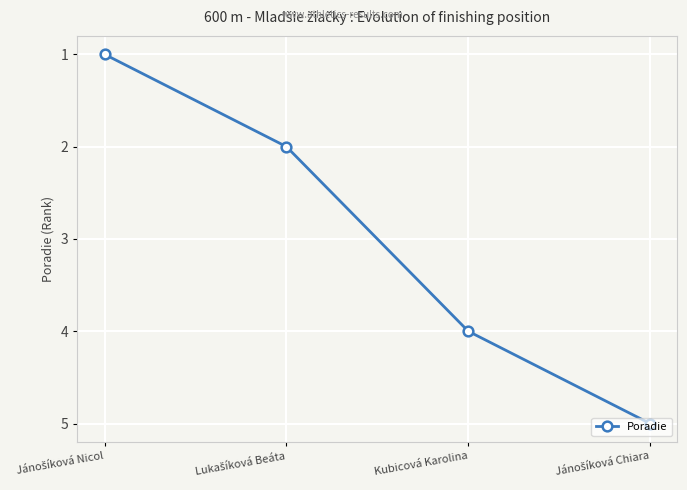

What is the value of the 1st point from the left?

1